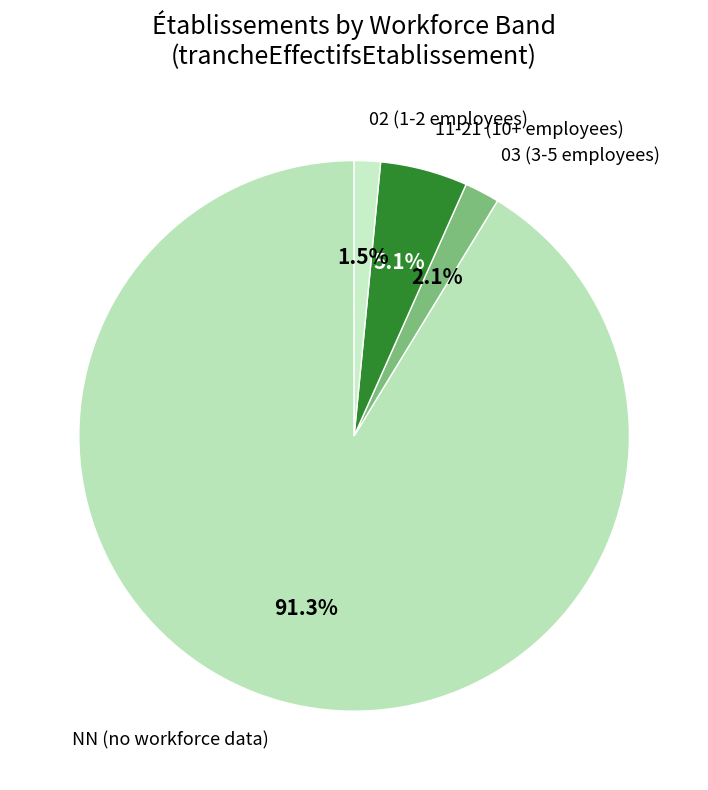

How many segments does this pie chart have?

4